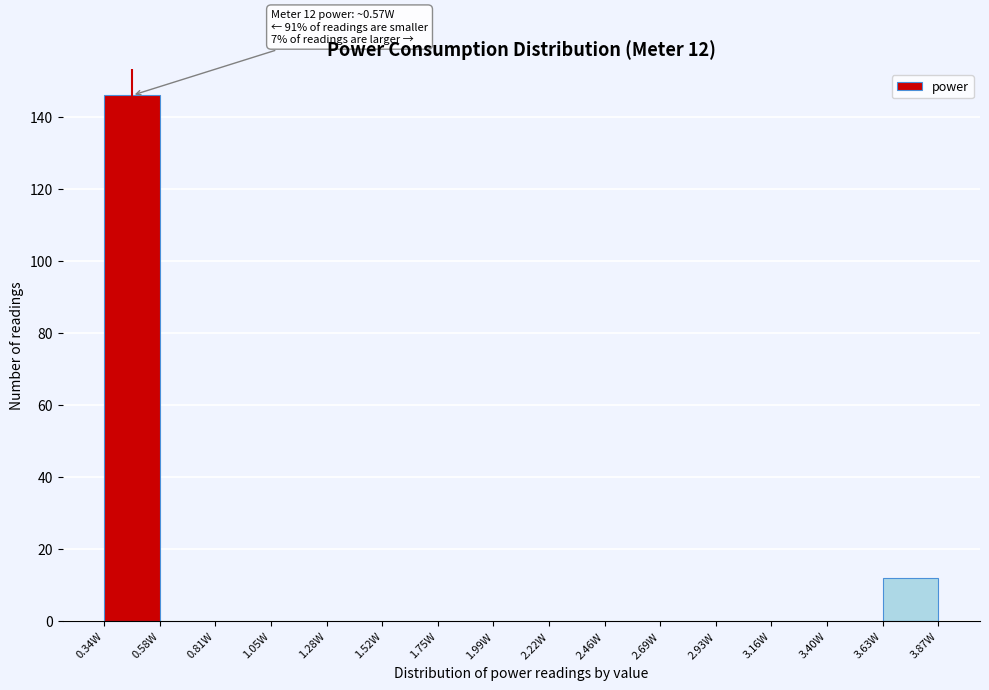

Which range on the x-axis has the tallest bar?

0.35 to 0.60